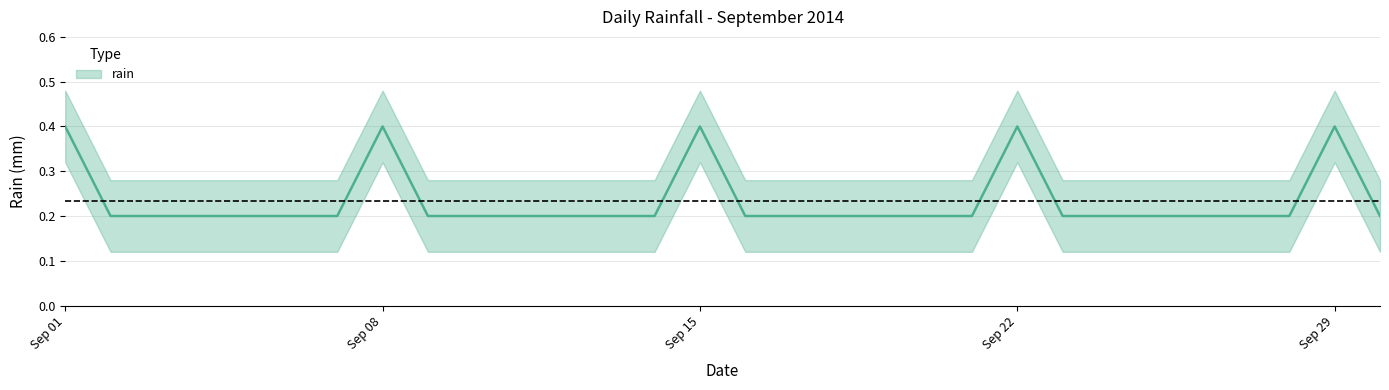

Where is the first local maximum?

Sep 08